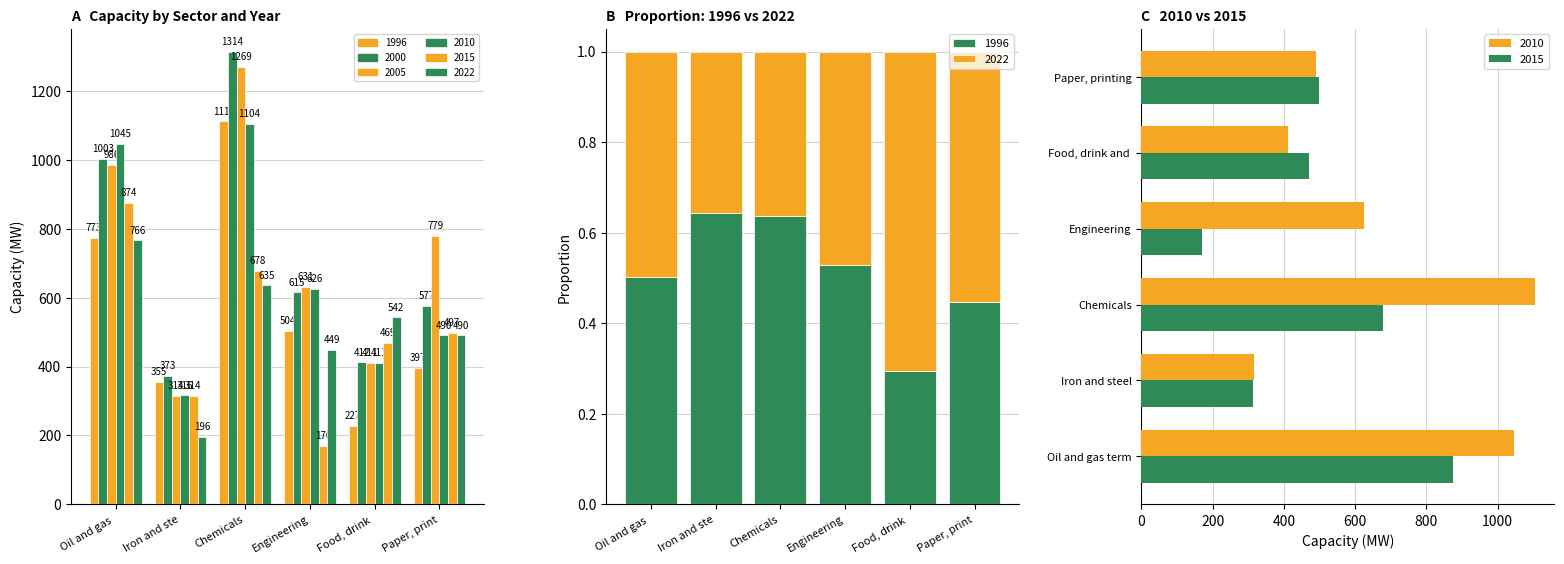

True or false: 2022 has a value of 1090.6 at Chemicals.

False